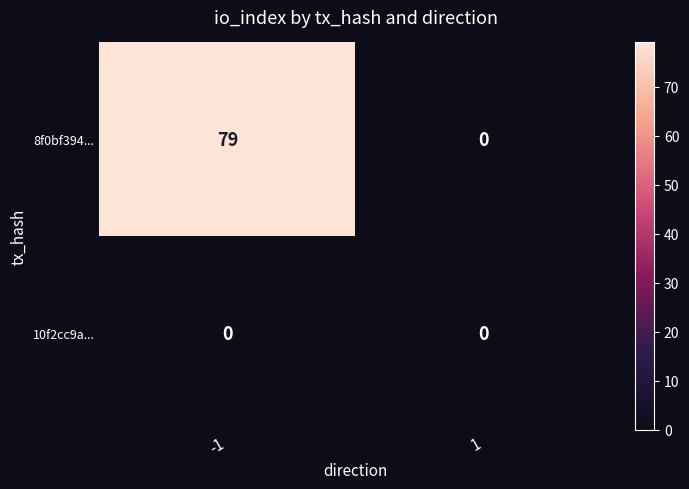

Rank the categories by 8f0bf394... value from highest to lowest.

-1, 1